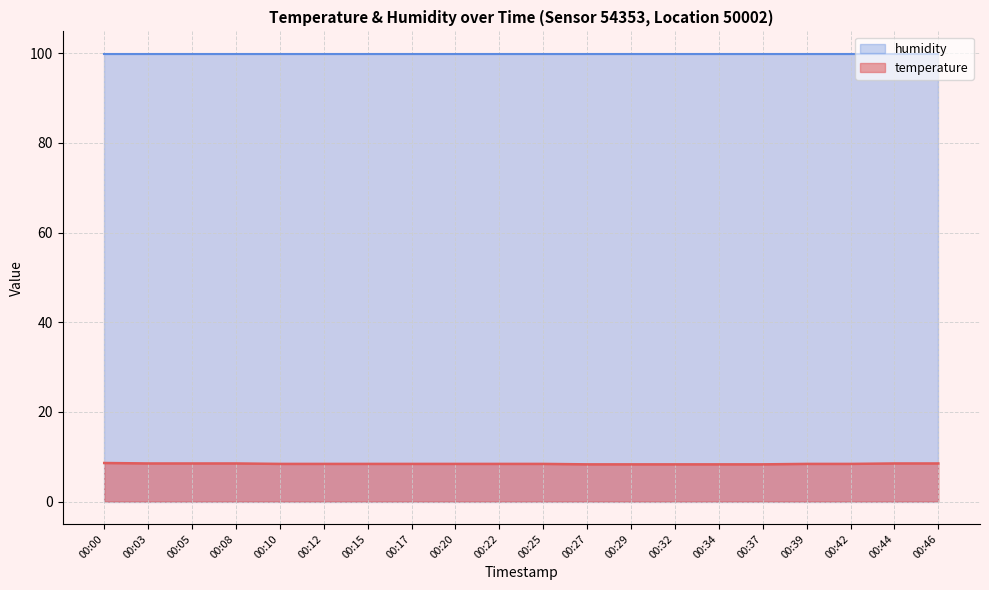

How many lines are shown in the chart?

2